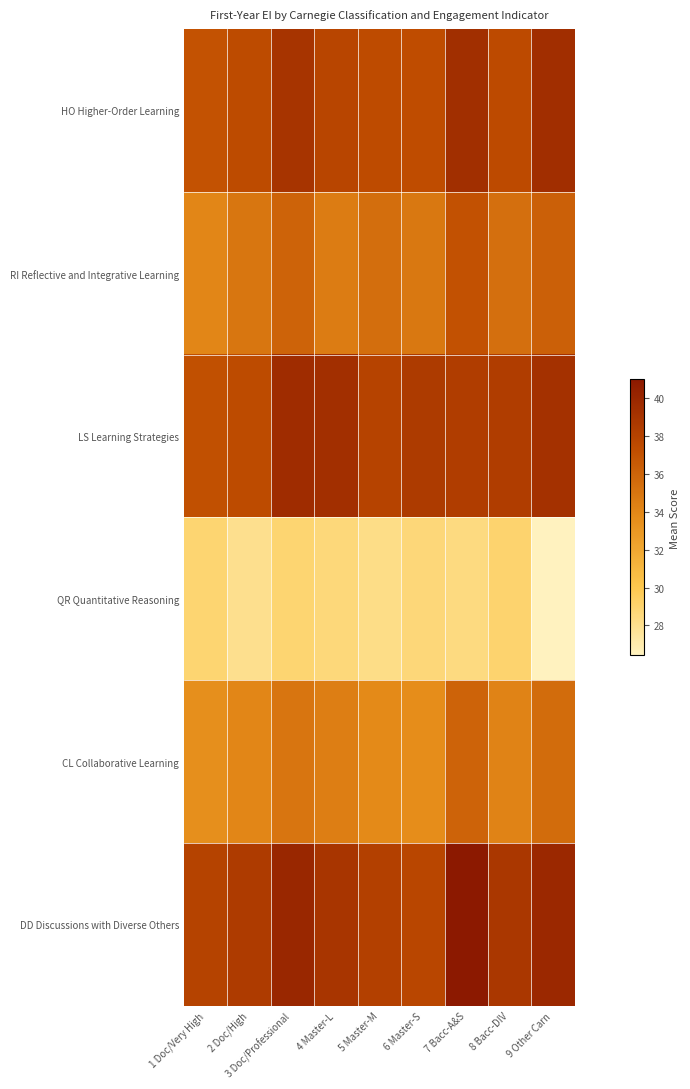

What is the total value across all series at 5 Master-M?

211.0